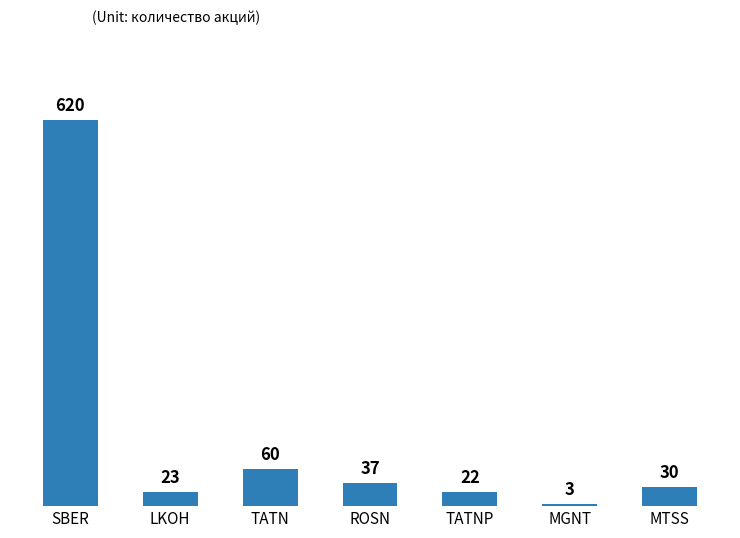

Reading right to left, extract all data points from this chart.

MTSS=30	MGNT=3	TATNP=22	ROSN=37	TATN=60	LKOH=23	SBER=620